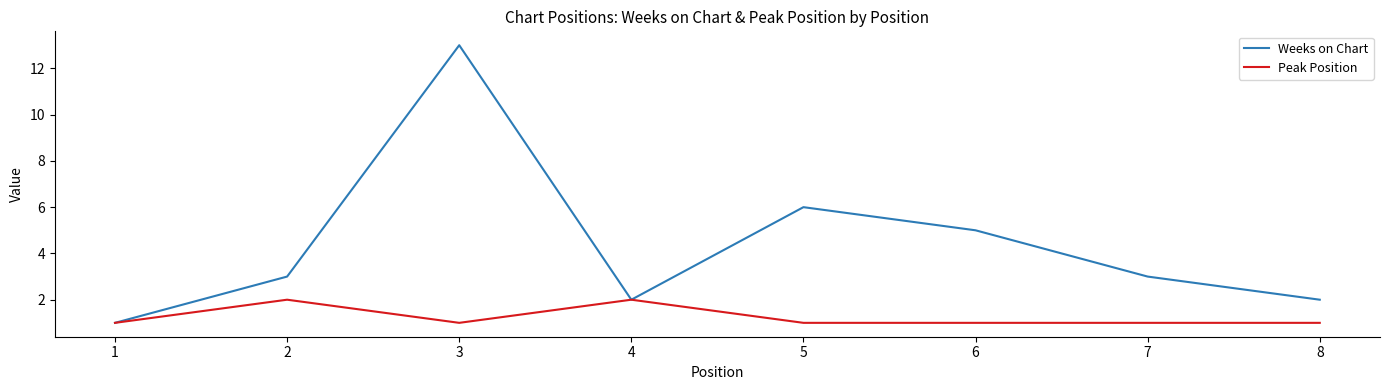

Where is the first local maximum for Weeks on Chart?

3